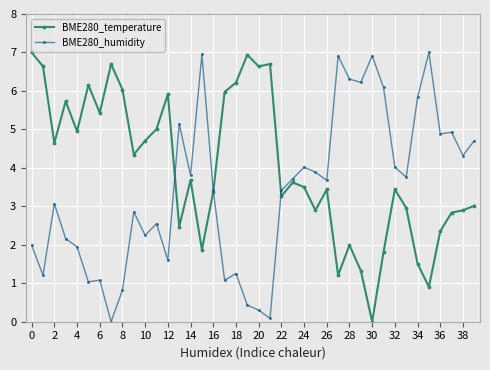

Which series has the largest total across all categories?

BME280_temperature